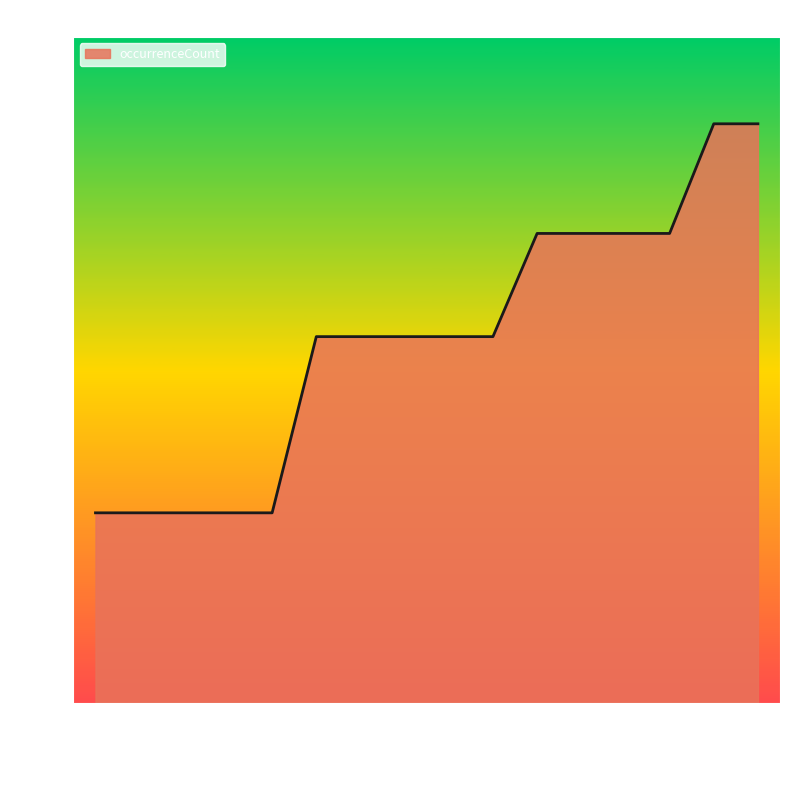

What is the change in value from 2018-09-28 to 2021-07-01?

+12298